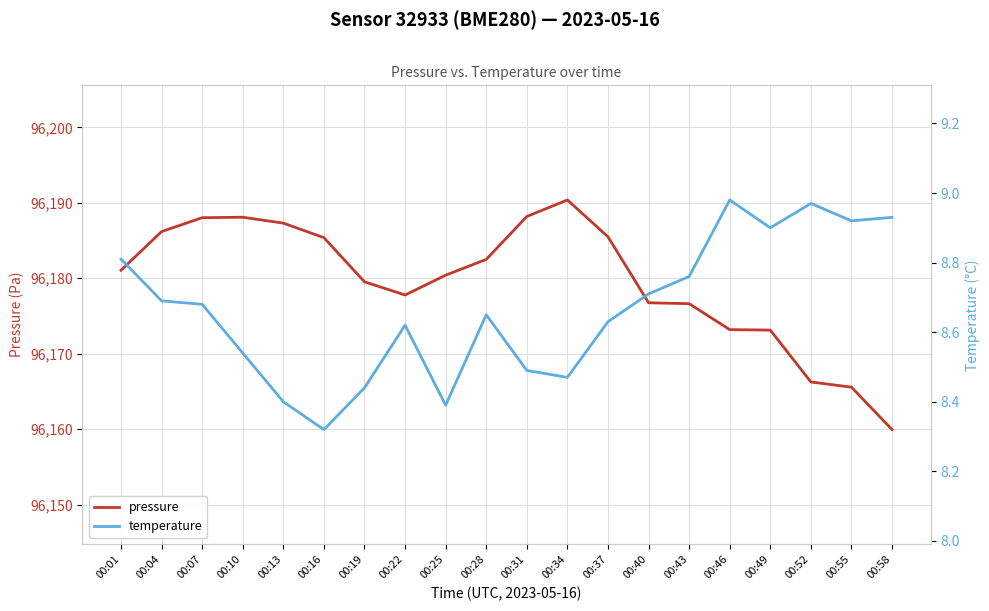

Between 00:55 and 00:16, which is larger?

00:16